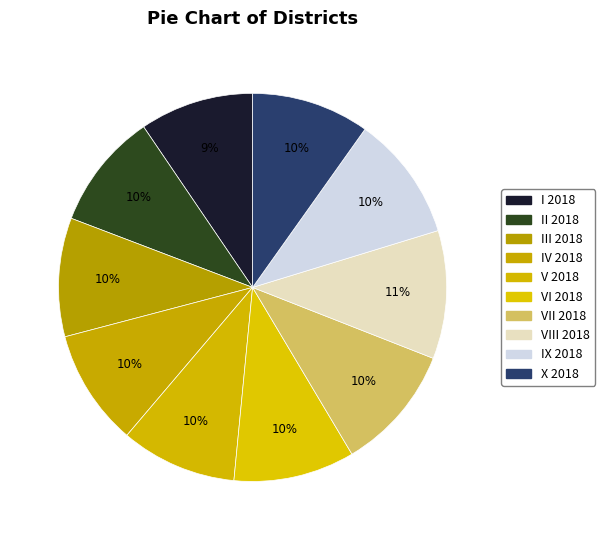

Count the number of slices in the pie.

10